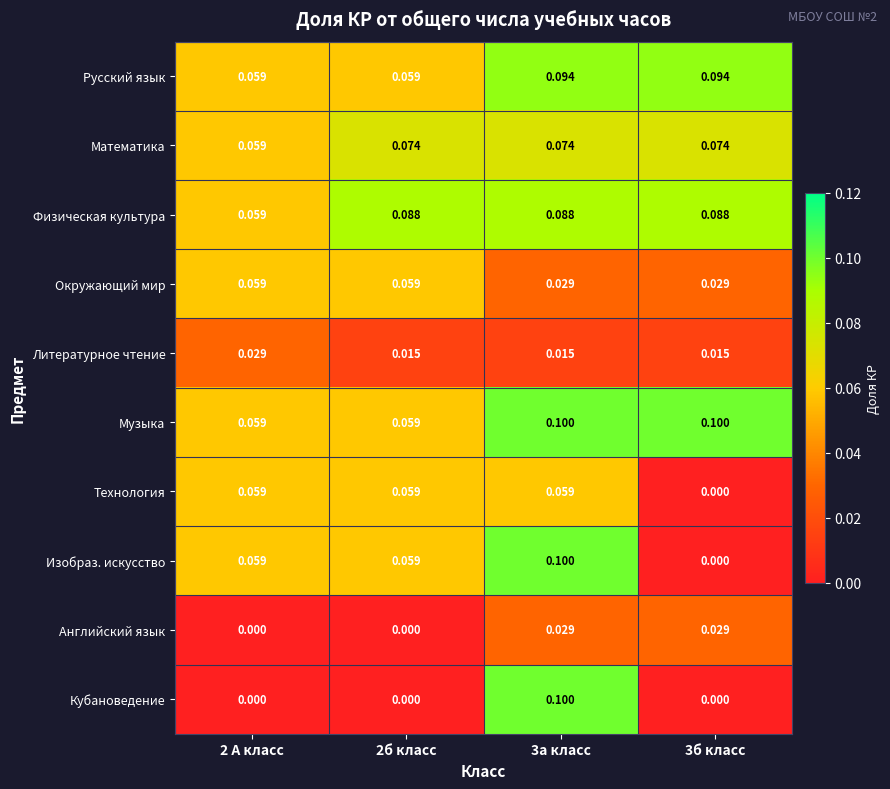

At which category is the sum across all series the highest?

3а класс